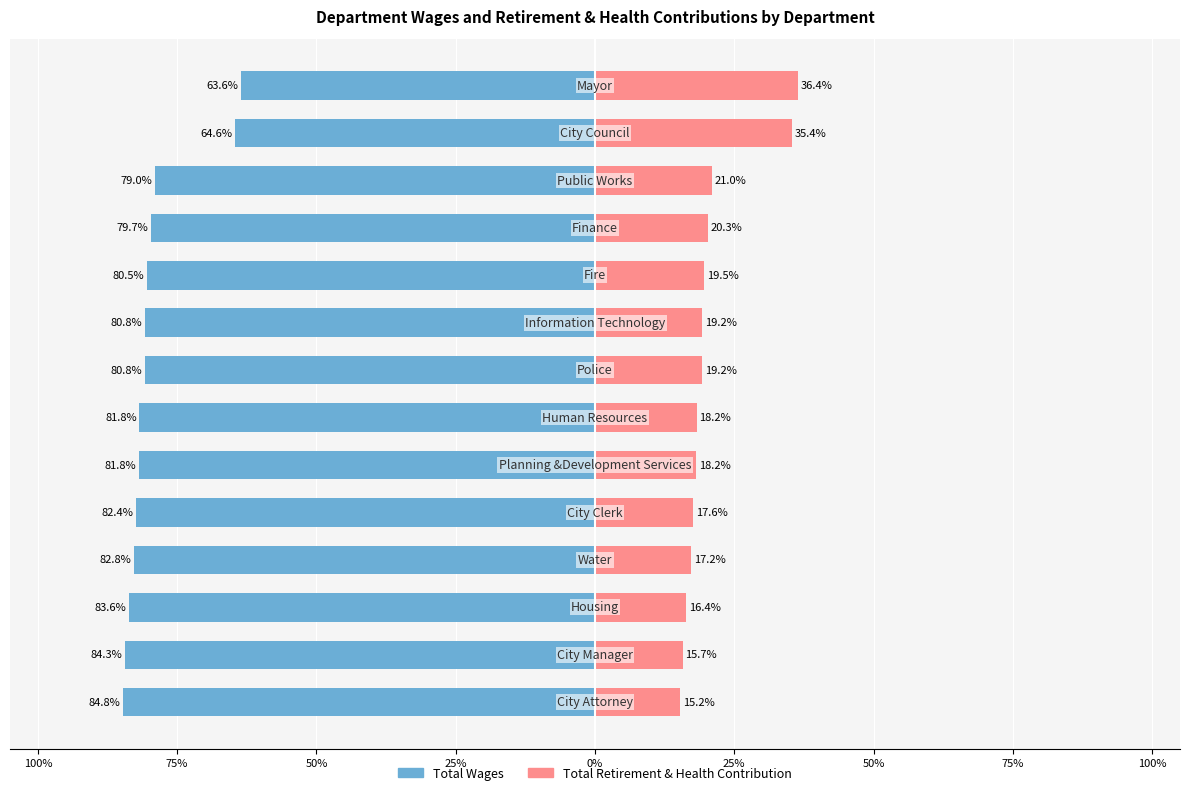

What is the sum of all Total Retirement & Health Contribution values?

289.6